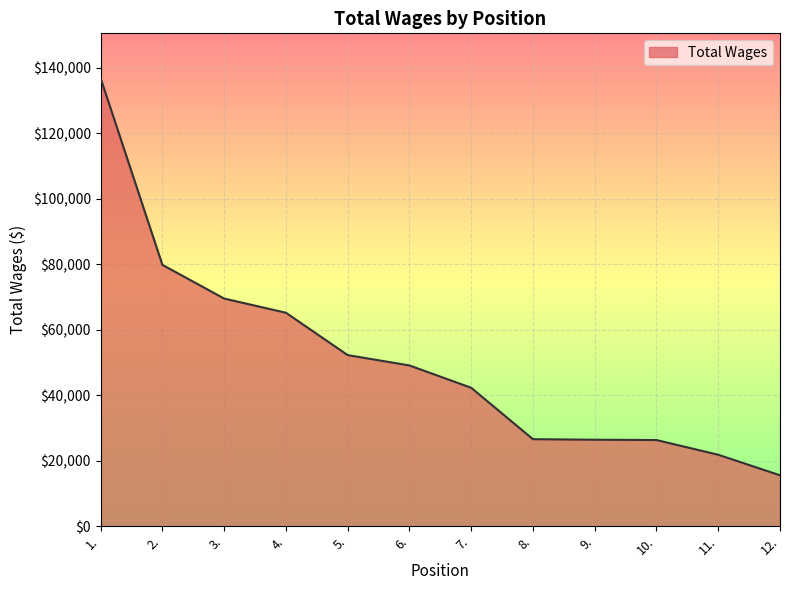

What is the change in value from 3. to 11.?

-47671